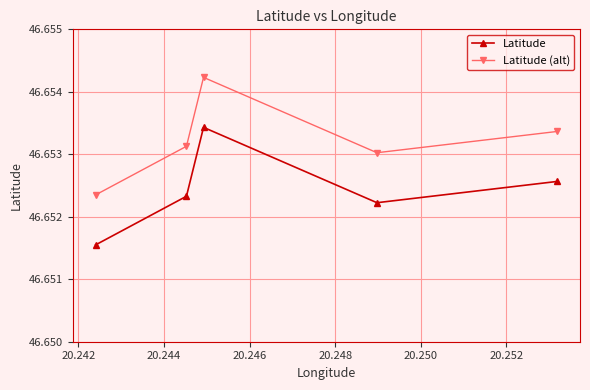

How many Latitude (alt) values are between 46 and 47?

5